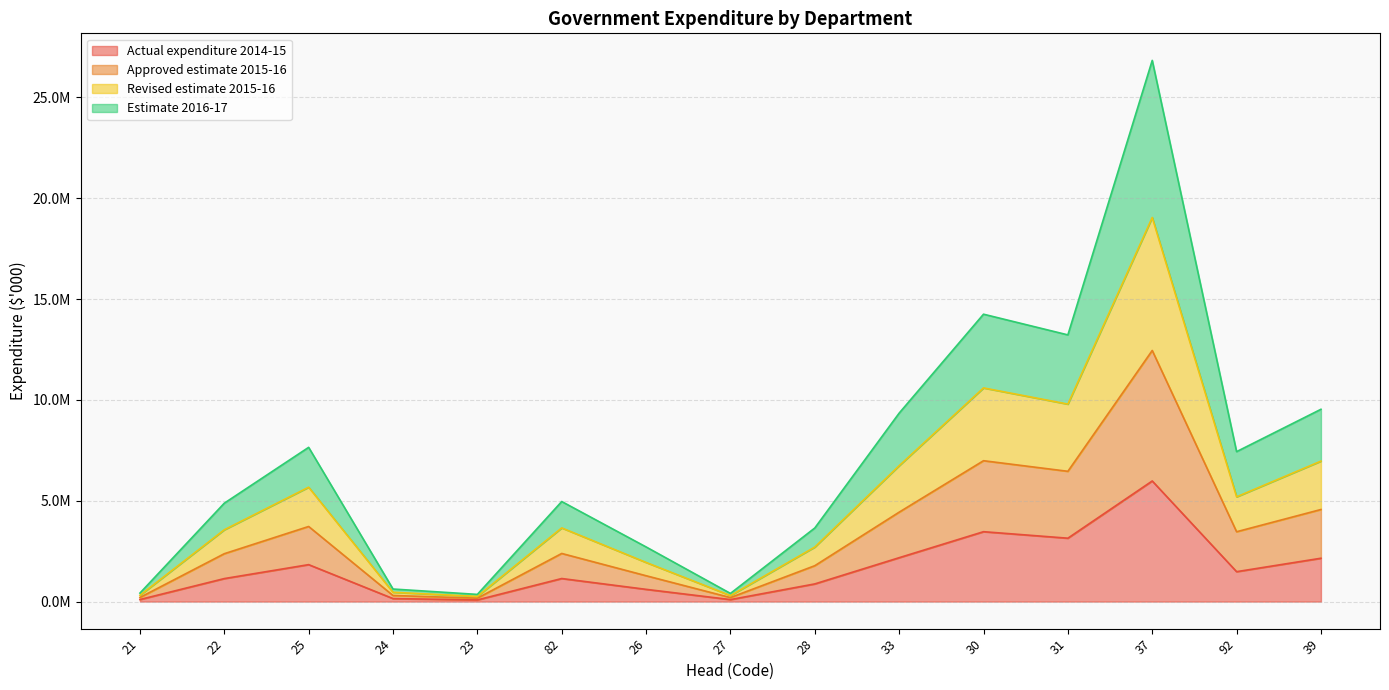

Does the chart display data point markers on the line(s)?

No